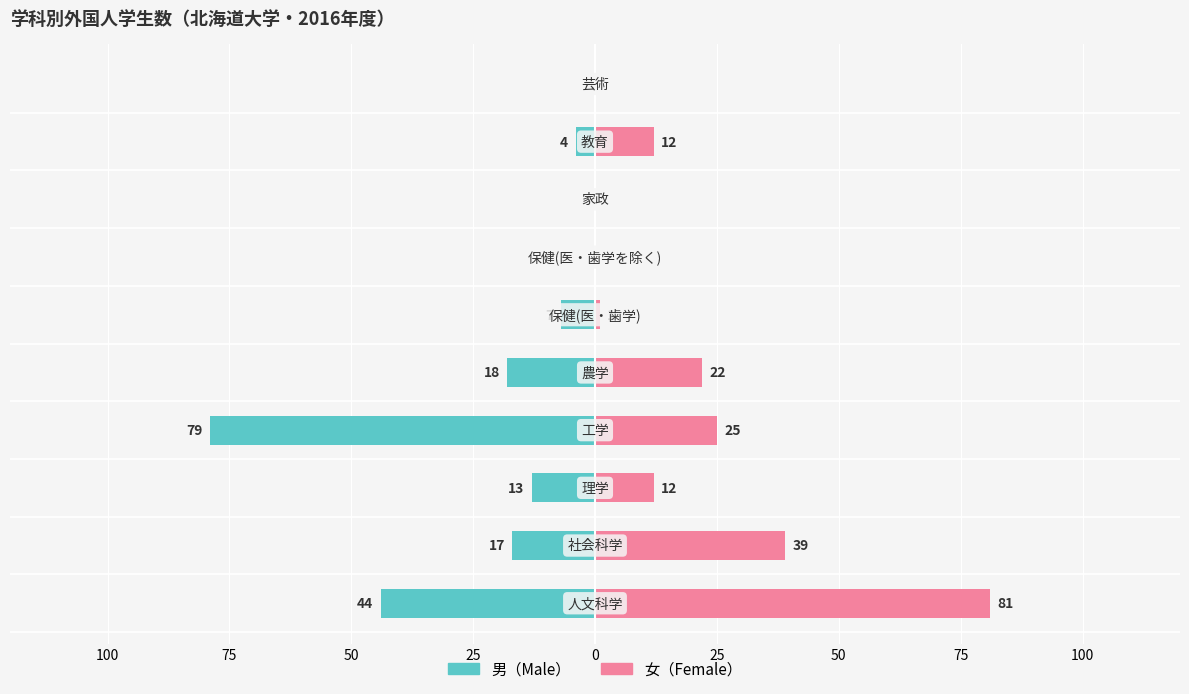

What is the lowest value of the 男 series?

-79